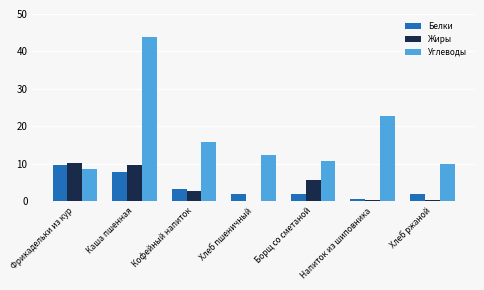

What are all the series names shown in the legend?

Белки, Жиры, Углеводы